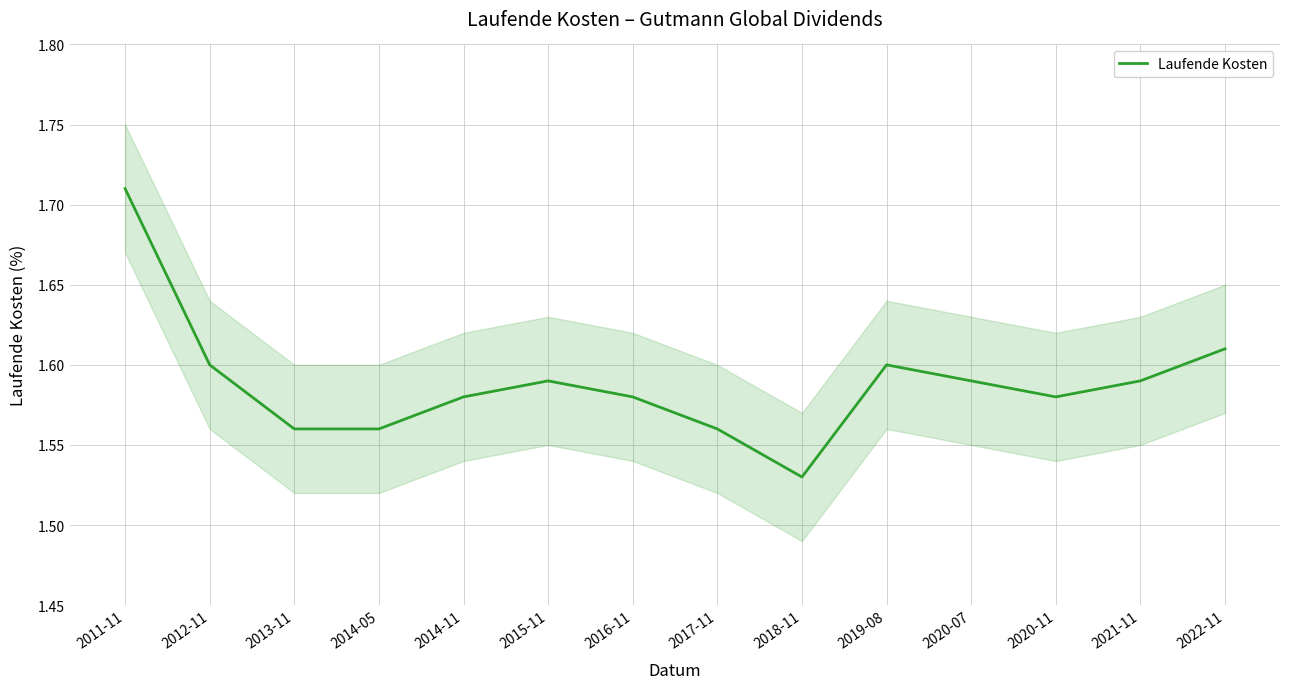

Which label corresponds to the smallest value in the chart?

2018-11